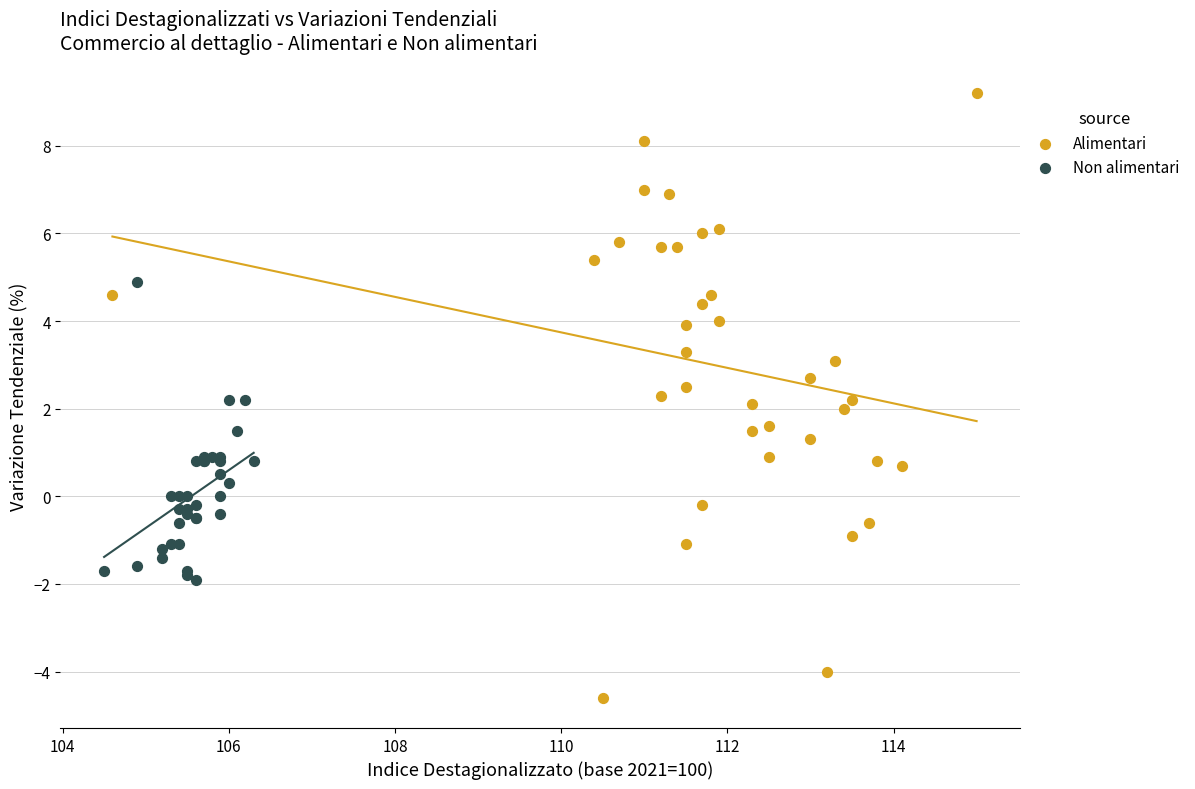

What are all the series names shown in the legend?

Alimentari, Non alimentari